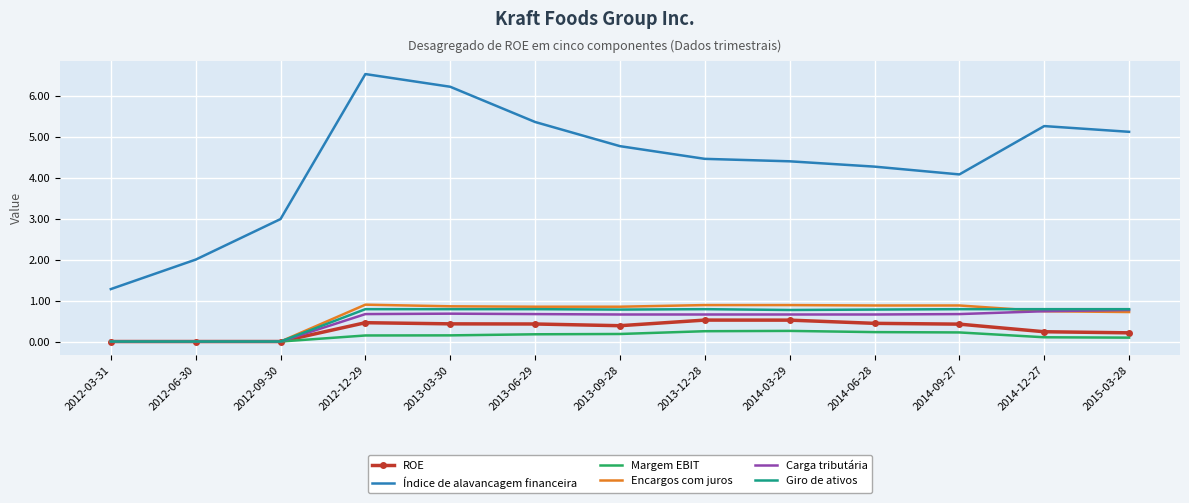

What position from the right is 2014-03-29?

5